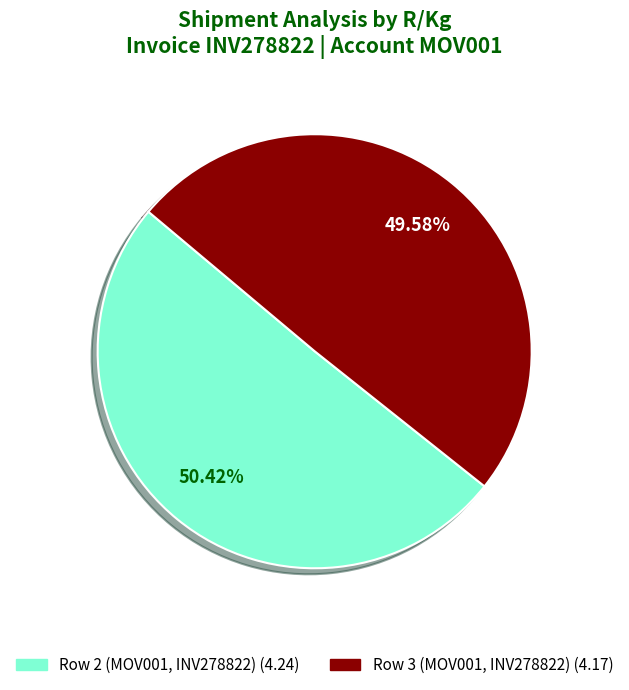

Which category accounts for the majority?

Row 2 (MOV001, INV278822)